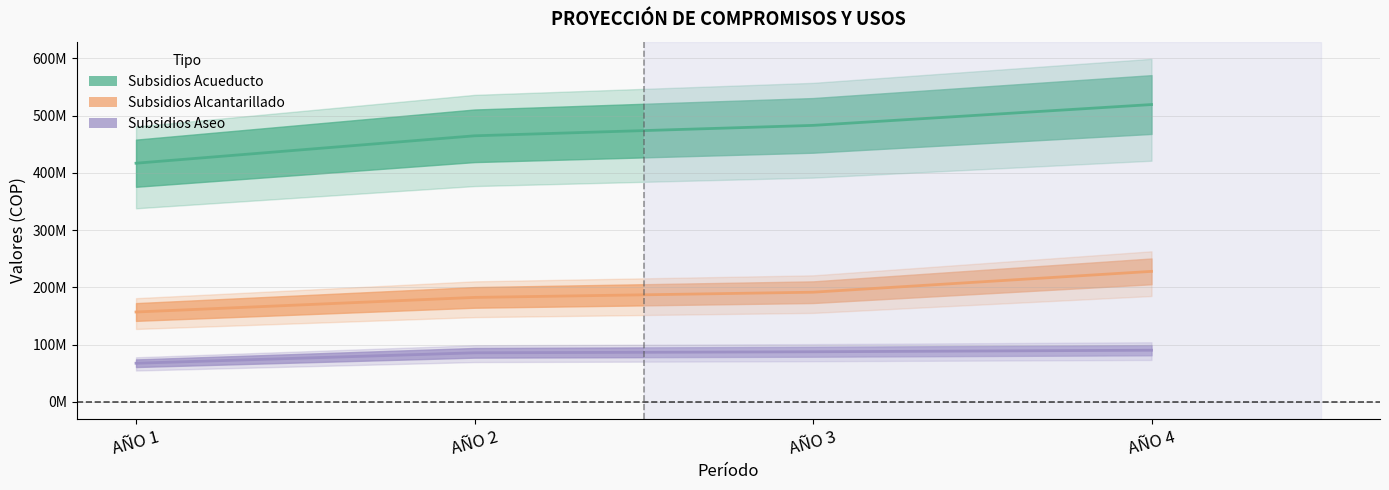

Is it true that PAGO DE SUBSIDIOS A PRESTADORES DE ACUEDUCTO equals 744654129.0 at AÑO 3?

False